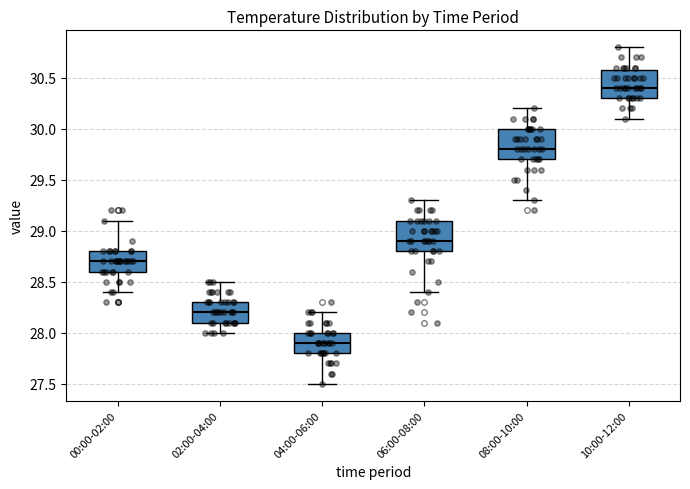

Reading left to right, transcribe this box plot: for each box, give where its median line is, the range the box spans, and where its two whiskers end, as read against the y-axis. The values are not printed on the chart, so give them approximately, as read against the axis.

00:00-02:00: median 28.7, box 28.6 to 28.8, whiskers 28.4 to 29.1
02:00-04:00: median 28.2, box 28.1 to 28.3, whiskers 28.0 to 28.5
04:00-06:00: median 27.9, box 27.8 to 28.0, whiskers 27.5 to 28.2
06:00-08:00: median 28.9, box 28.8 to 29.1, whiskers 28.4 to 29.3
08:00-10:00: median 29.8, box 29.7 to 30.0, whiskers 29.3 to 30.2
10:00-12:00: median 30.4, box 30.3 to 30.6, whiskers 30.1 to 30.8